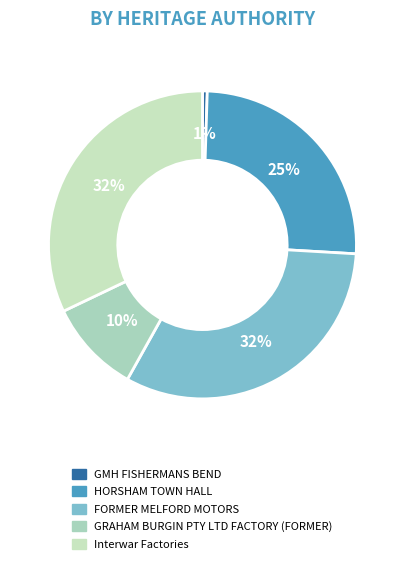

True or false: GMH FISHERMANS BEND accounts for 1% of the total.

True